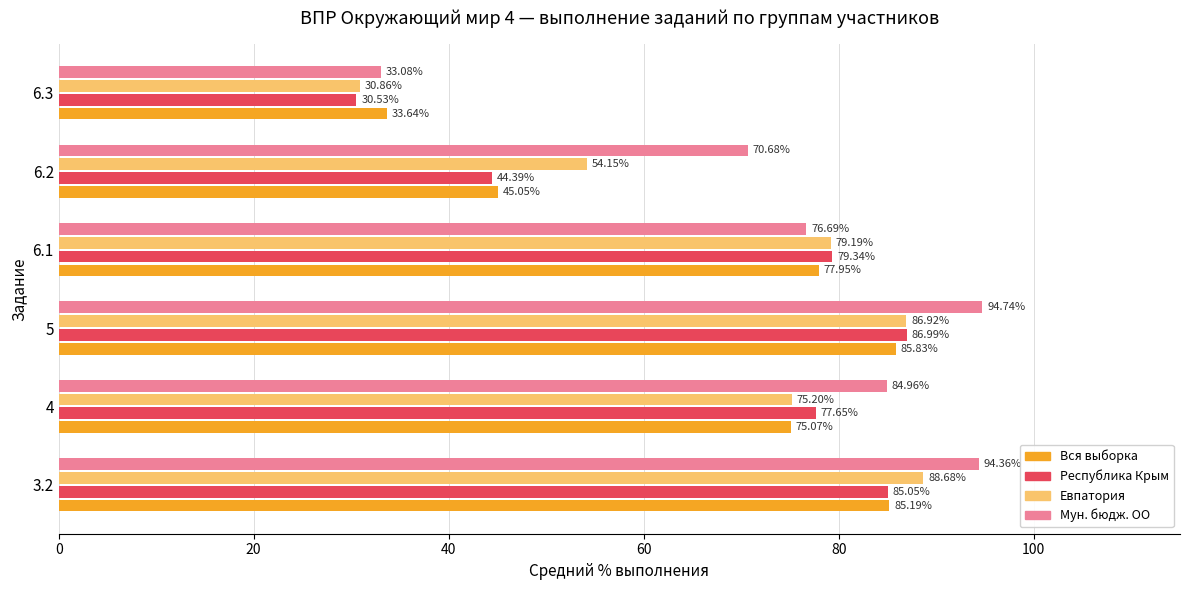

Which series has the largest range (max minus min)?

Мун. бюдж. ОО